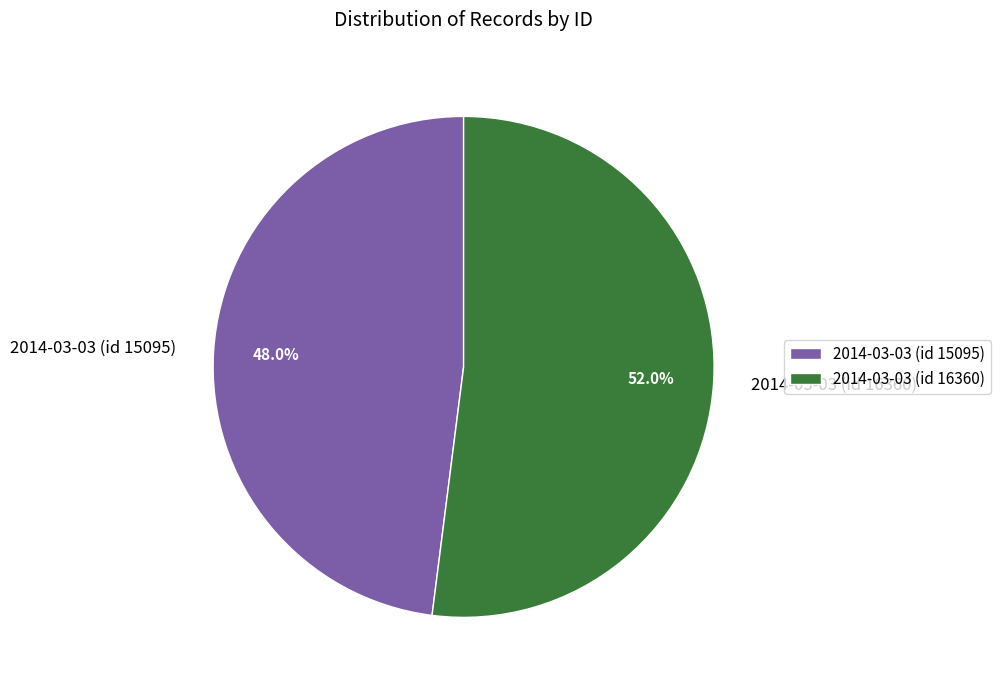

To the nearest percent, what is the average slice percentage?

50%